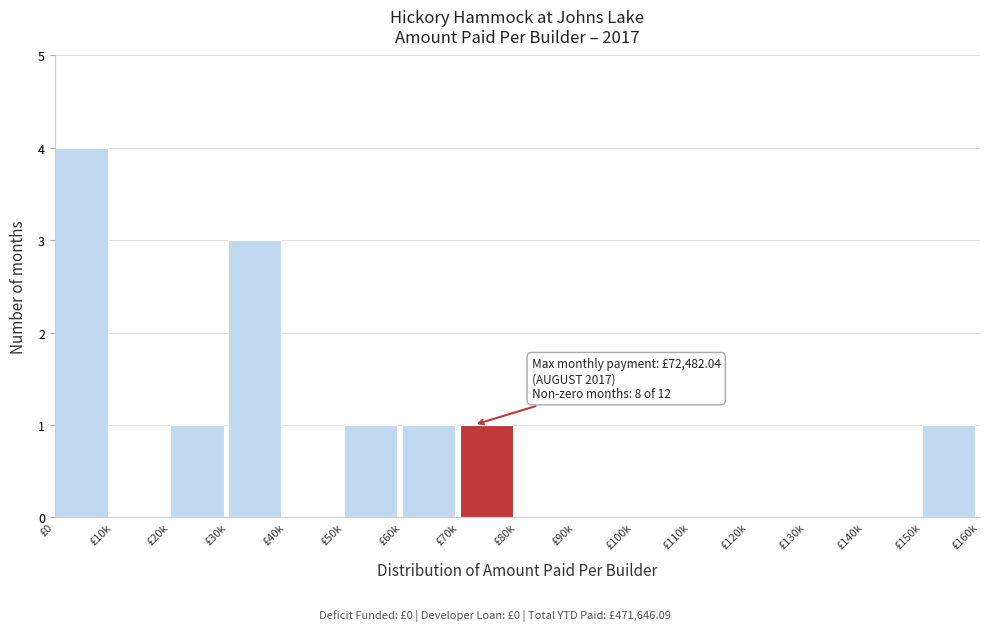

Reading right to left, list all the values displayed in this chart.

£150k=1	£140k=0	£130k=0	£120k=0	£110k=0	£100k=0	£90k=0	£80k=0	£70k=1	£60k=1	£50k=1	£40k=0	£30k=3	£20k=1	£10k=0	£0=4